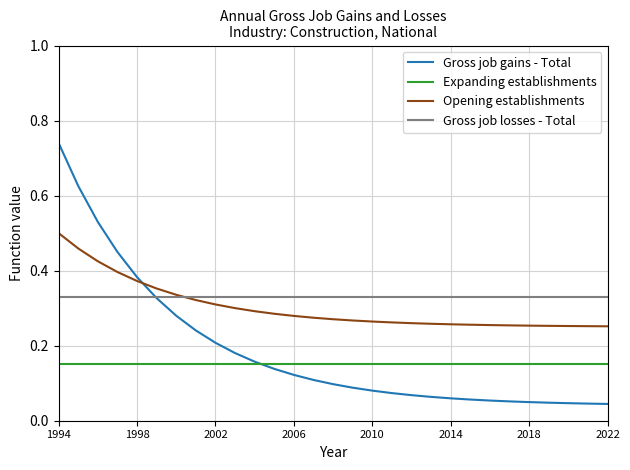

What is the sum of all Opening establishments values?

8.8